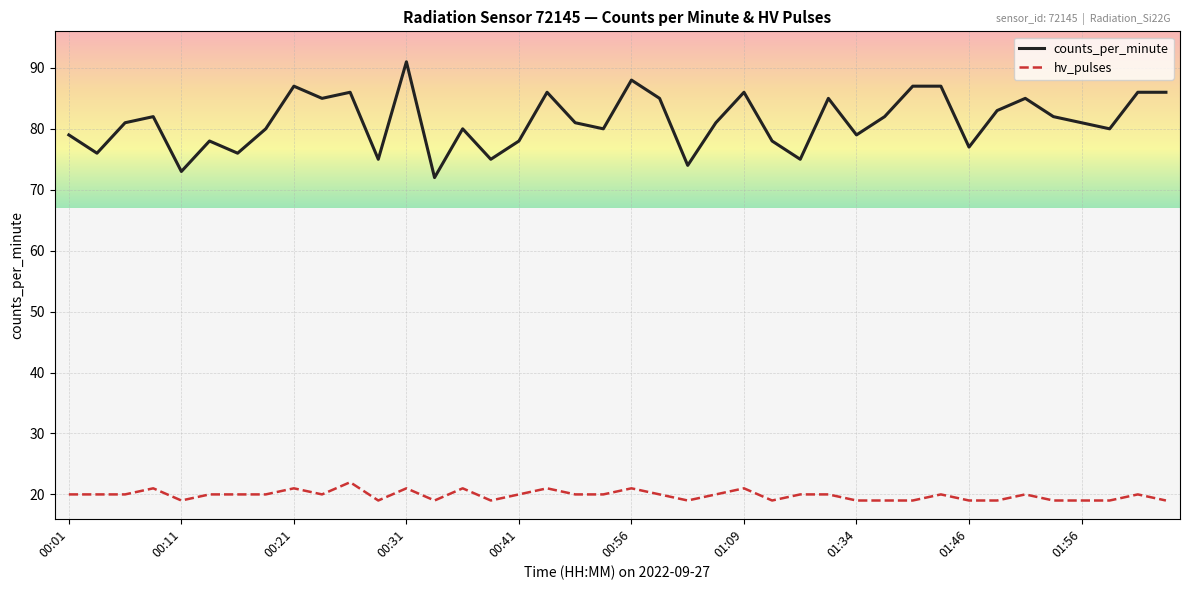

Which series has the largest total across all categories?

counts_per_minute